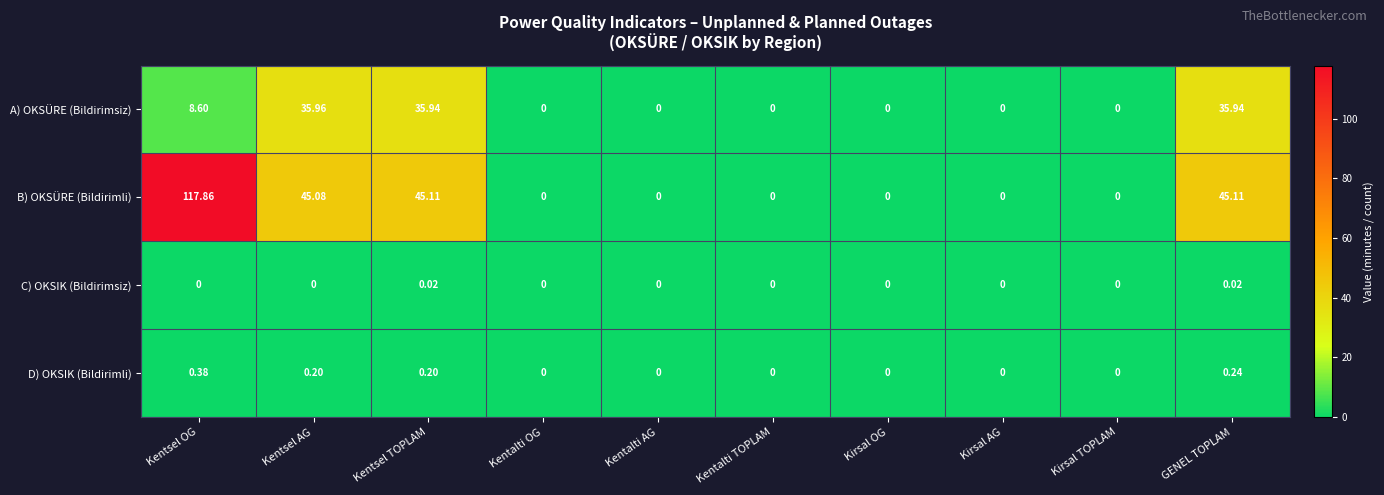

At Kentsel OG, list the series in order from largest to smallest.

B) OKSÜRE (Bildirimli), A) OKSÜRE (Bildirimsiz), D) OKSIK (Bildirimli), C) OKSIK (Bildirimsiz)